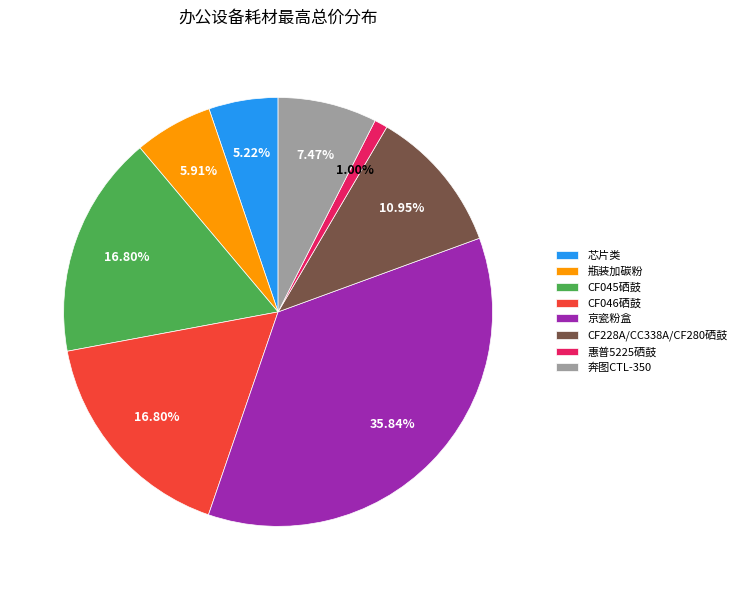

What is the smallest slice in the pie chart?

惠普5225硒鼓